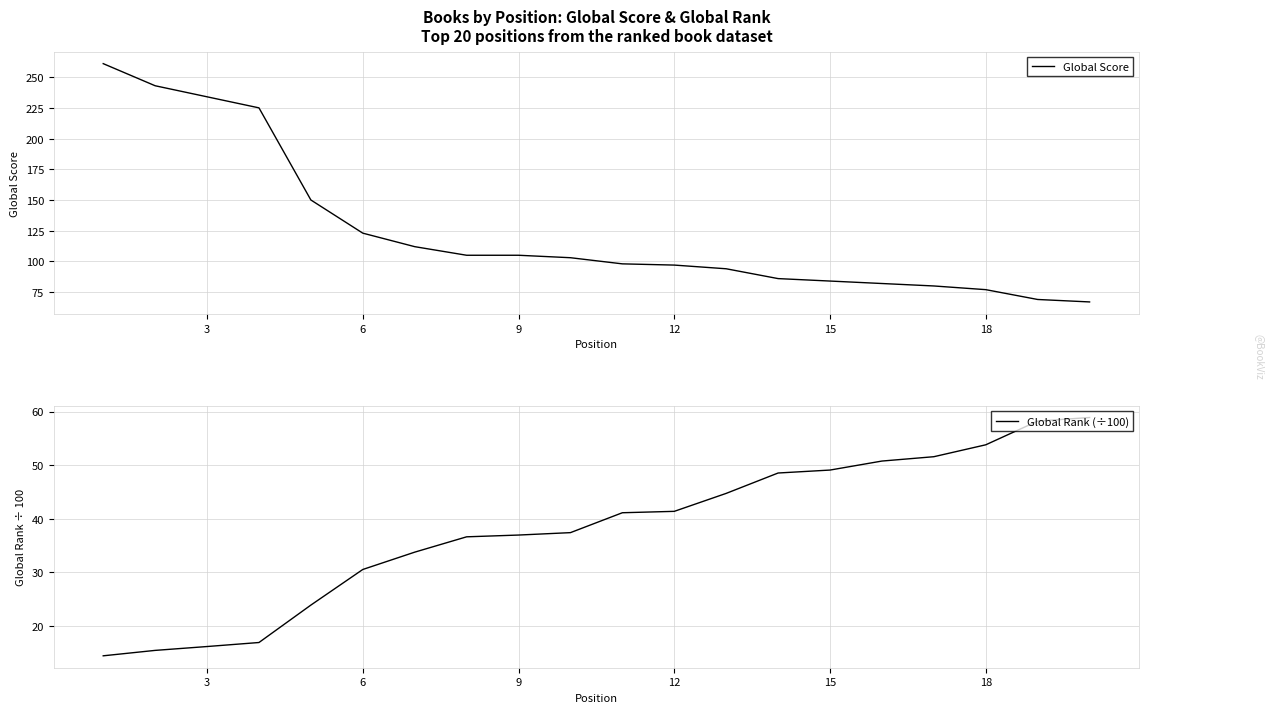

How many series are shown in this chart?

2